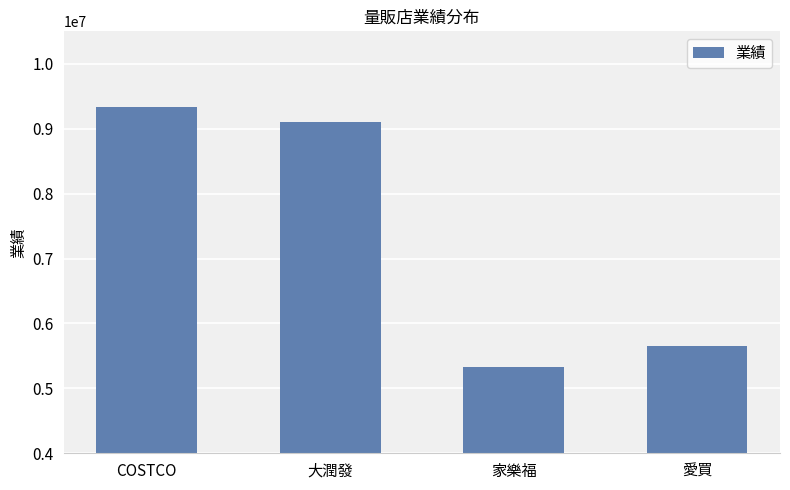

Which category has the highest value across all series?

COSTCO